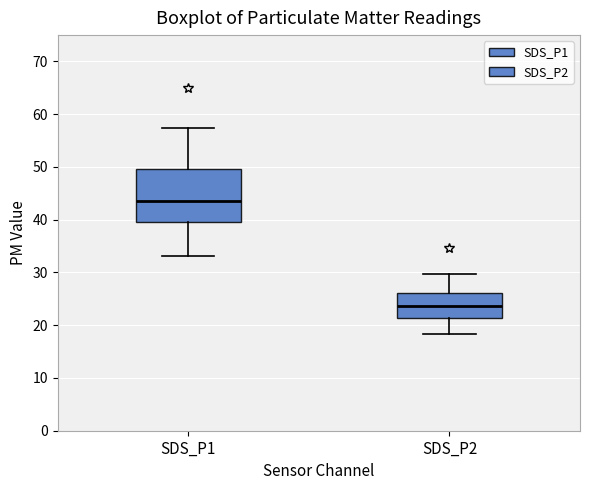

Where does the upper whisker of the box for SDS_P1 end on the y-axis? The values are not printed on the chart, so give them approximately, as read against the axis.

57